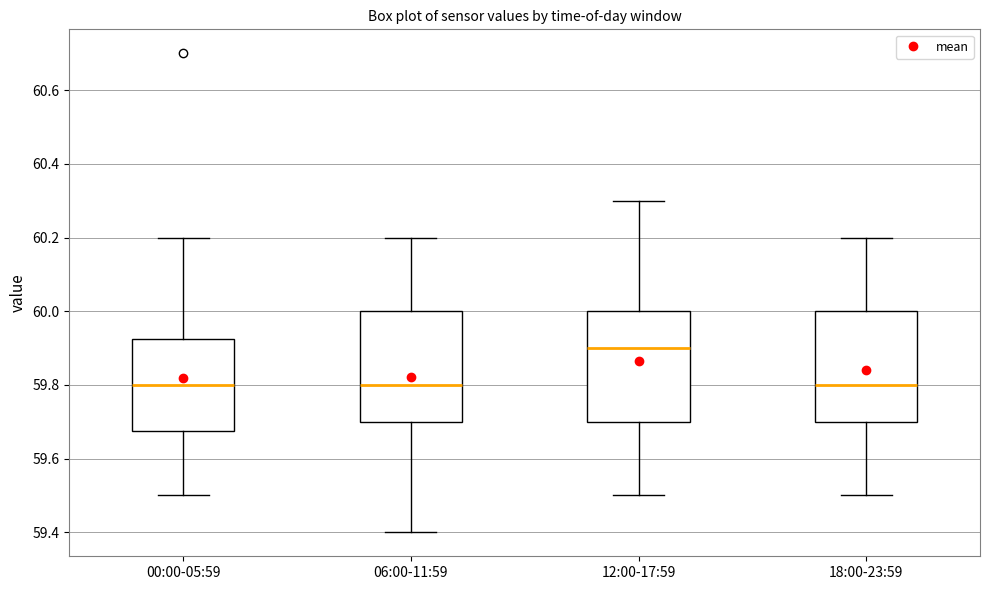

Reading left to right, read every box against the y-axis: the position of its median line, the range the box covers, and the ends of its whiskers. The values are not printed on the chart, so give them approximately, as read against the axis.

00:00-05:59: median 59.80, box 59.68 to 59.92, whiskers 59.50 to 60.20
06:00-11:59: median 59.80, box 59.70 to 60.00, whiskers 59.40 to 60.20
12:00-17:59: median 59.90, box 59.70 to 60.00, whiskers 59.50 to 60.30
18:00-23:59: median 59.80, box 59.70 to 60.00, whiskers 59.50 to 60.20